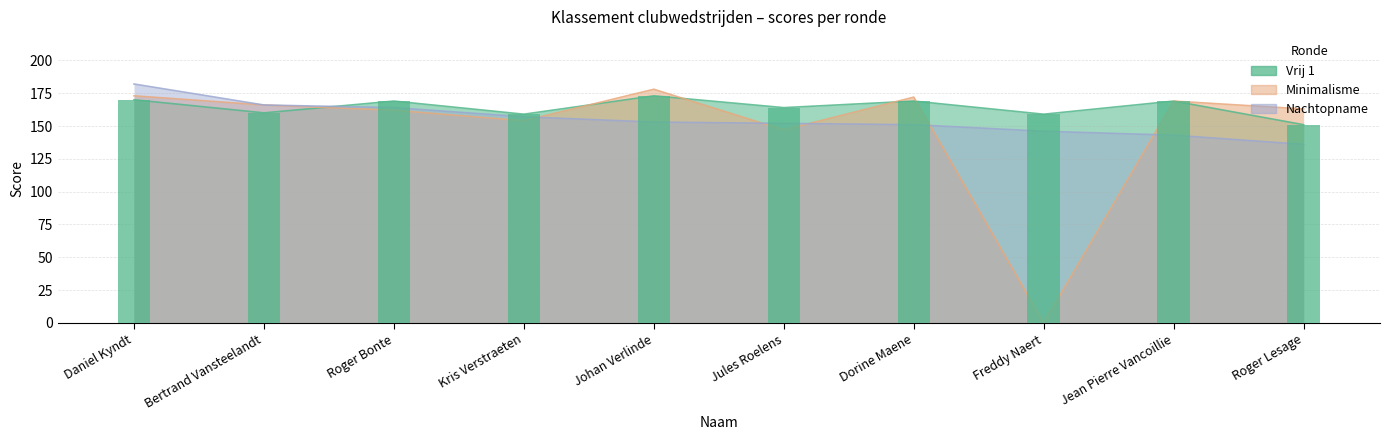

How many bars are there in total?

10